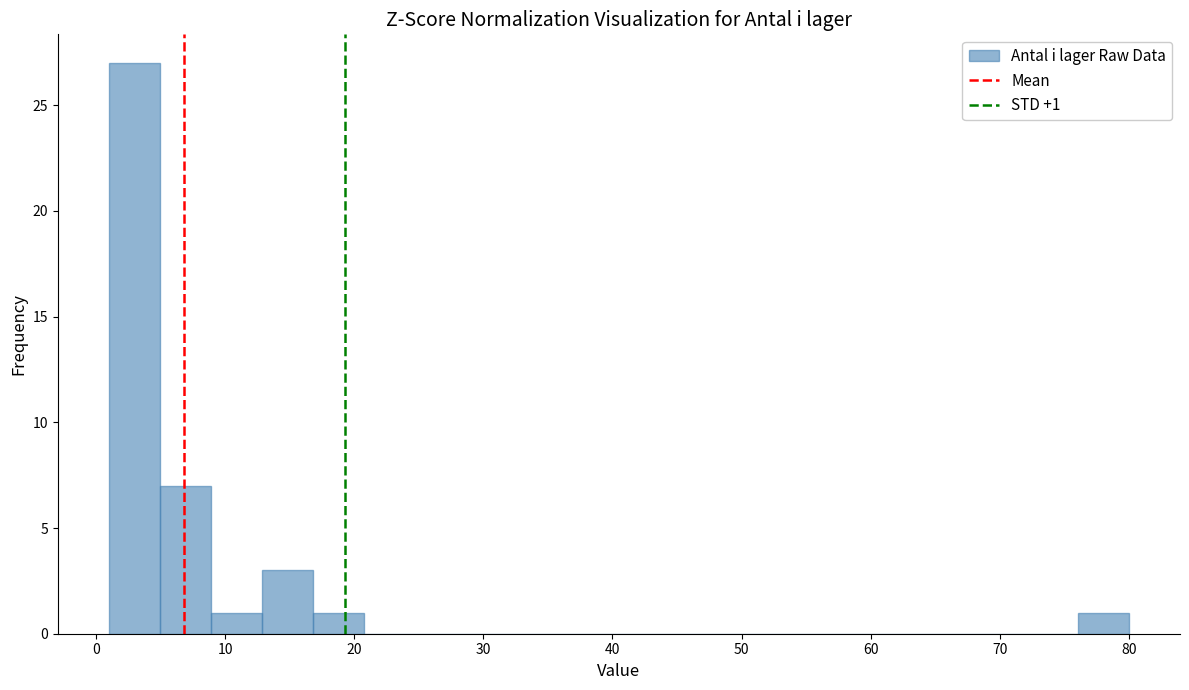

Around what value on the x-axis is the tallest bar? Give the approximate position of its centre, as read against the axis.

3